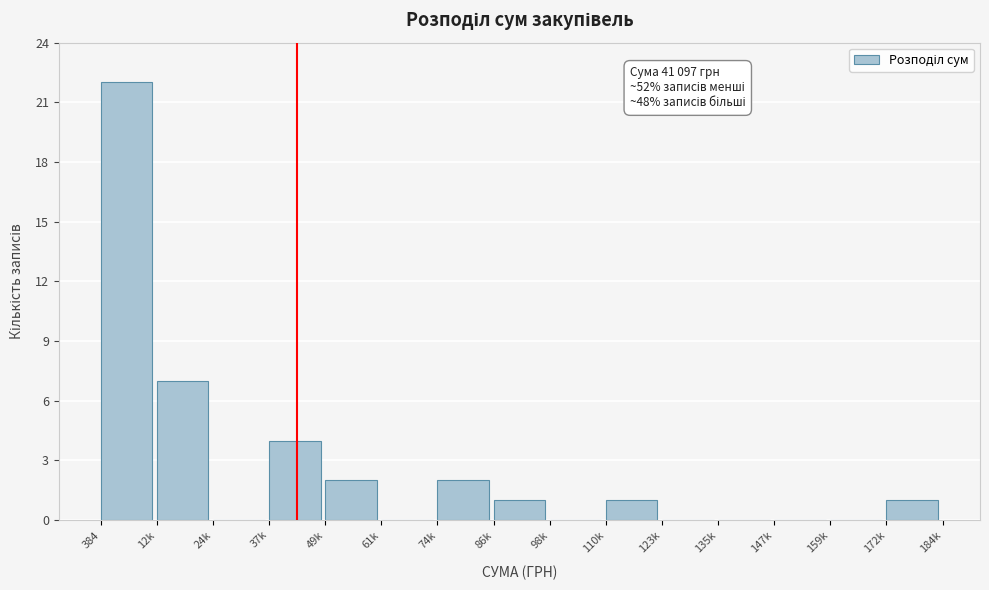

Reading left to right, transcribe all the data shown in this chart.

384=22	12k=7	24k=0	37k=4	49k=2	61k=0	74k=2	86k=1	98k=0	110k=1	123k=0	135k=0	147k=0	159k=0	172k=1